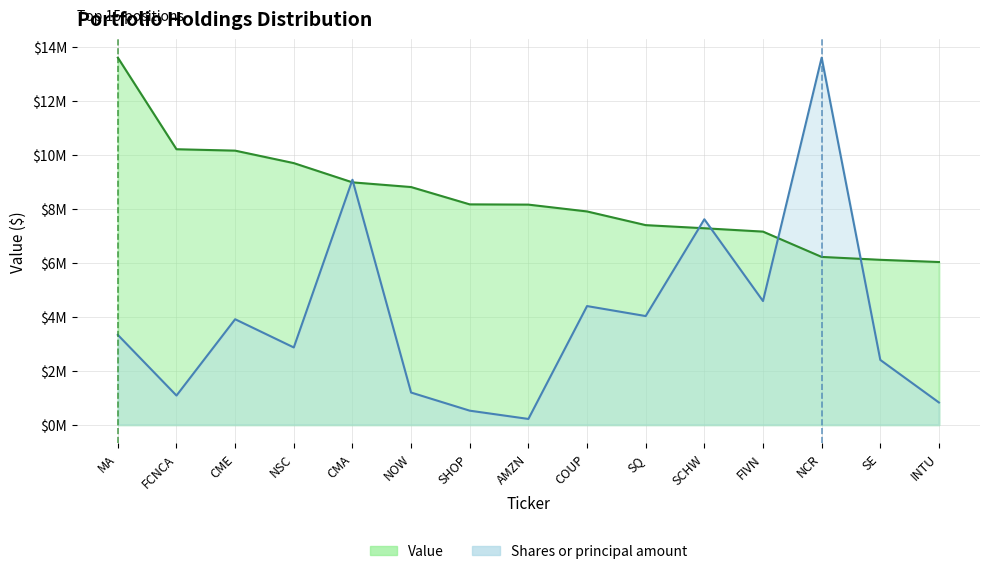

Which category has the highest value in the Value series?

MA